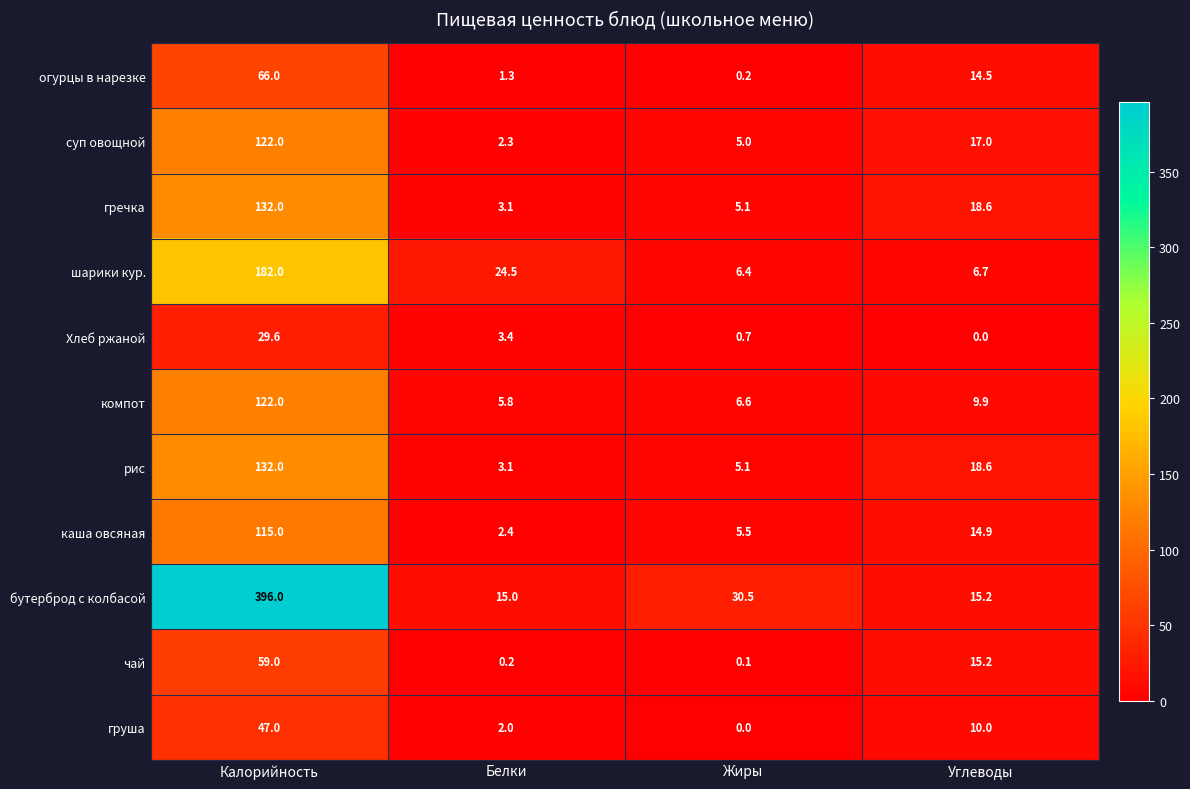

What is the maximum value shown in the chart?

396.0